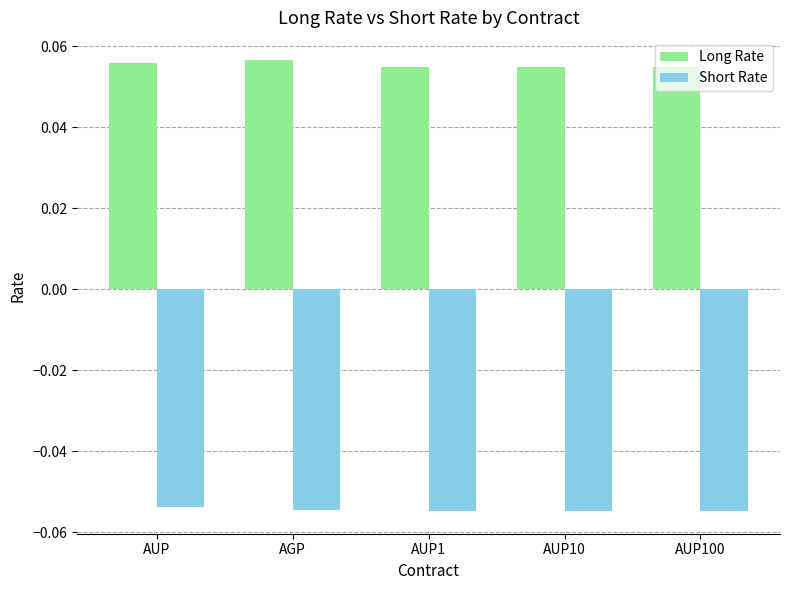

Which series has the largest range (max minus min)?

Long Rate